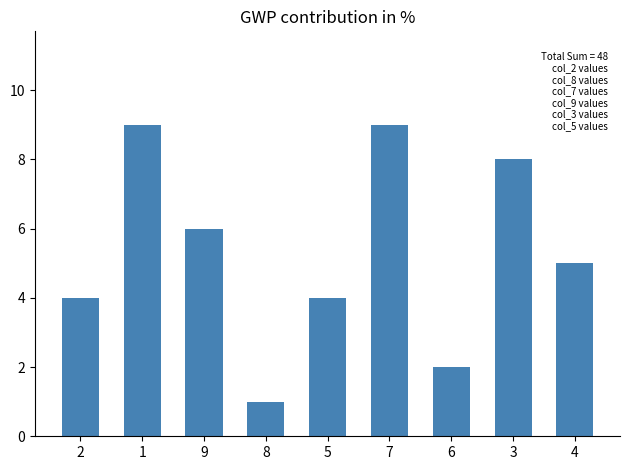

What is the maximum value shown in the chart?

9